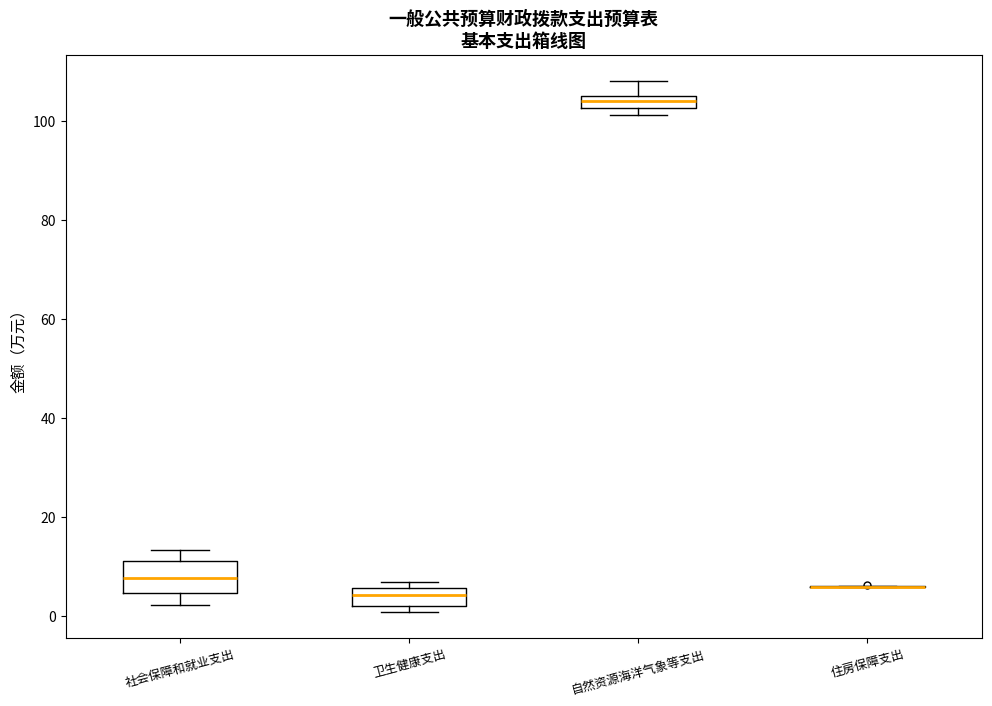

Which box is the tallest, from its lower edge to its upper edge?

社会保障和就业支出